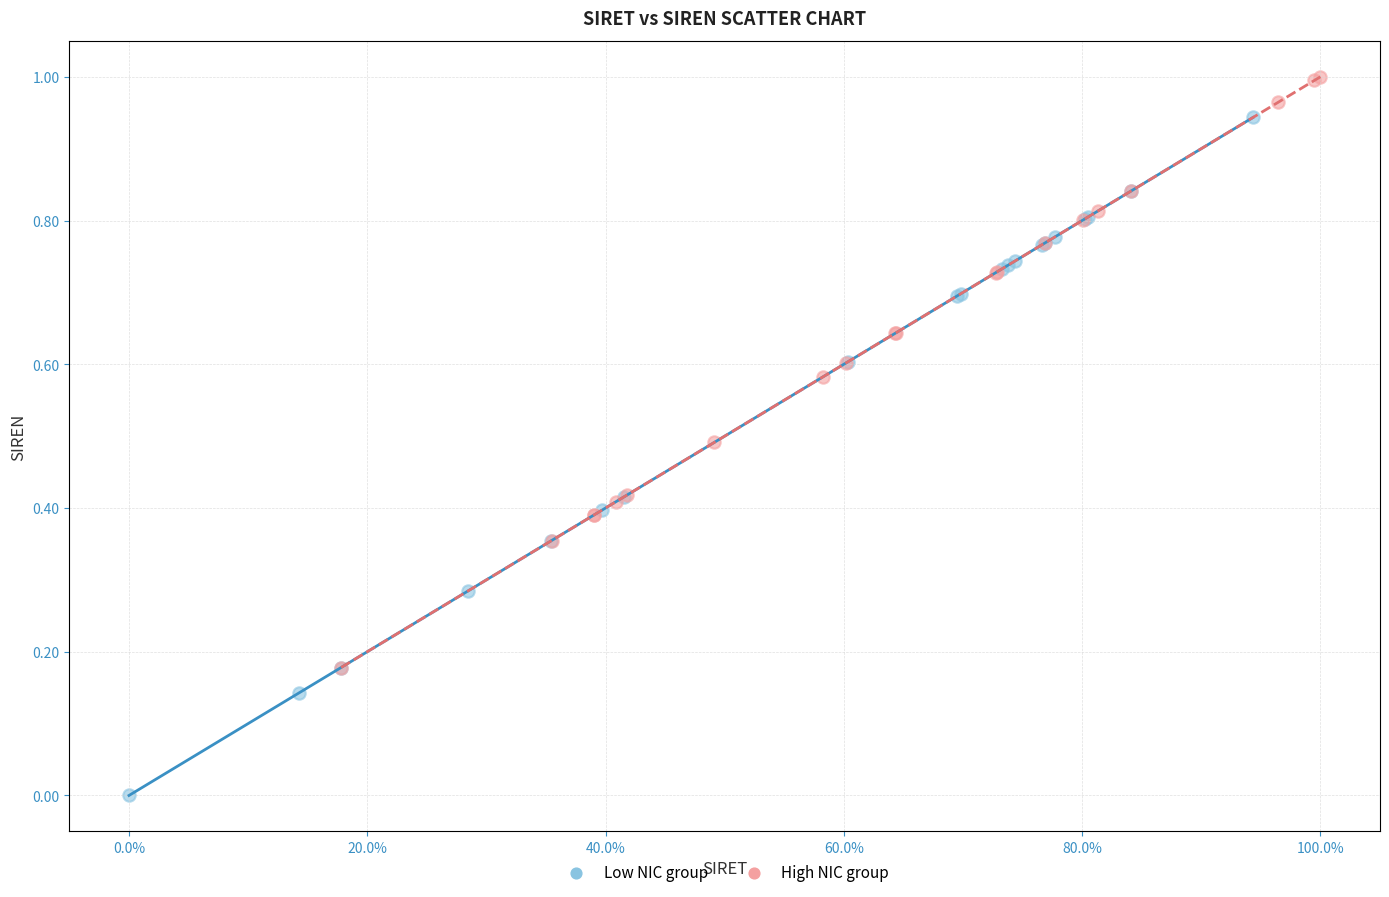

Which series reaches the maximum Y coordinate?

High NIC group